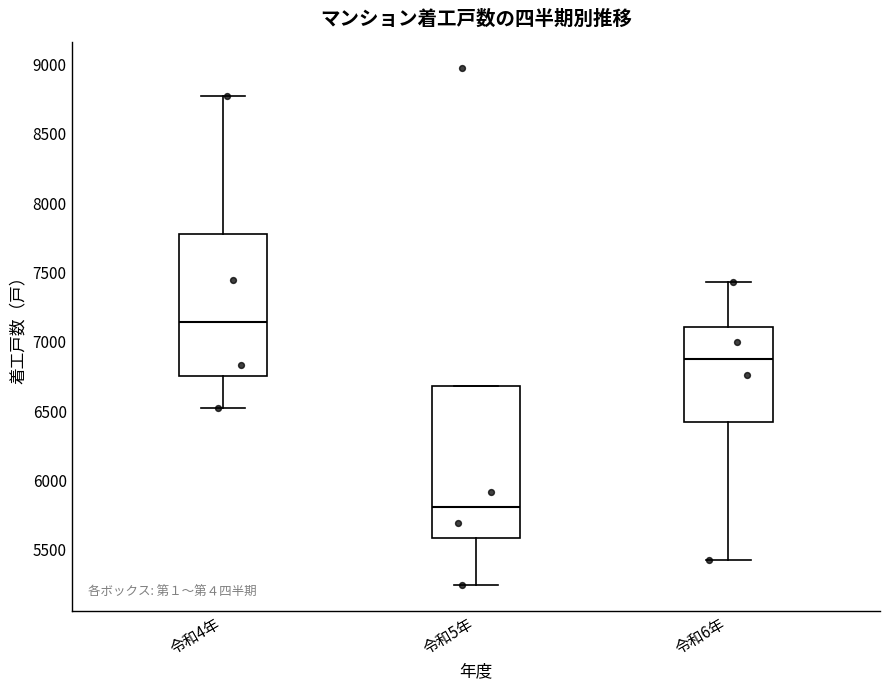

Reading left to right, read every box against the y-axis: the position of its median line, the range the box covers, and the ends of its whiskers. The values are not printed on the chart, so give them approximately, as read against the axis.

令和4年: median 7150, box 6750 to 7800, whiskers 6500 to 8800
令和5年: median 5800, box 5600 to 6700, whiskers 5250 to 6700
令和6年: median 6900, box 6450 to 7100, whiskers 5450 to 7450